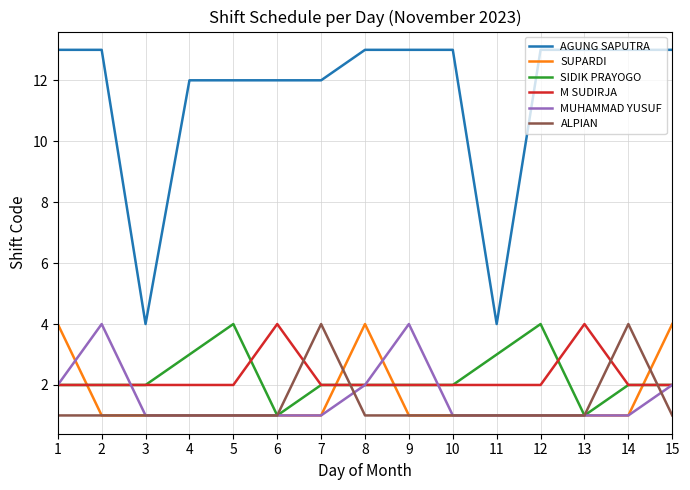

Which series has the widest spread of values?

AGUNG SAPUTRA